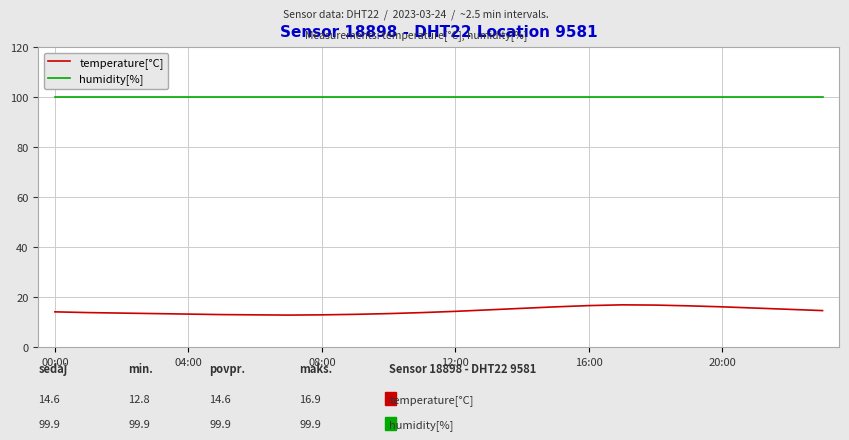

What is the difference between the maximum and minimum values in the temperature[°C] series?

4.1